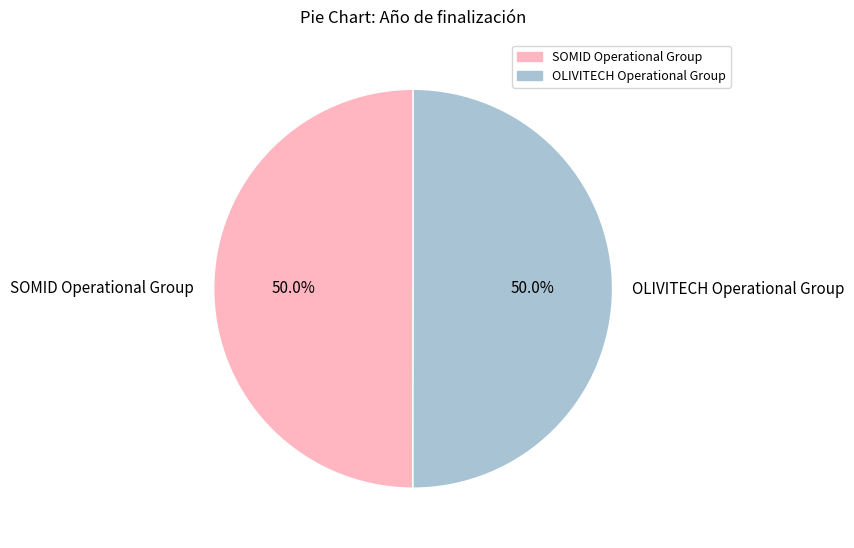

Approximately how many times larger is the value at OLIVITECH Operational Group compared to SOMID Operational Group?

1.0